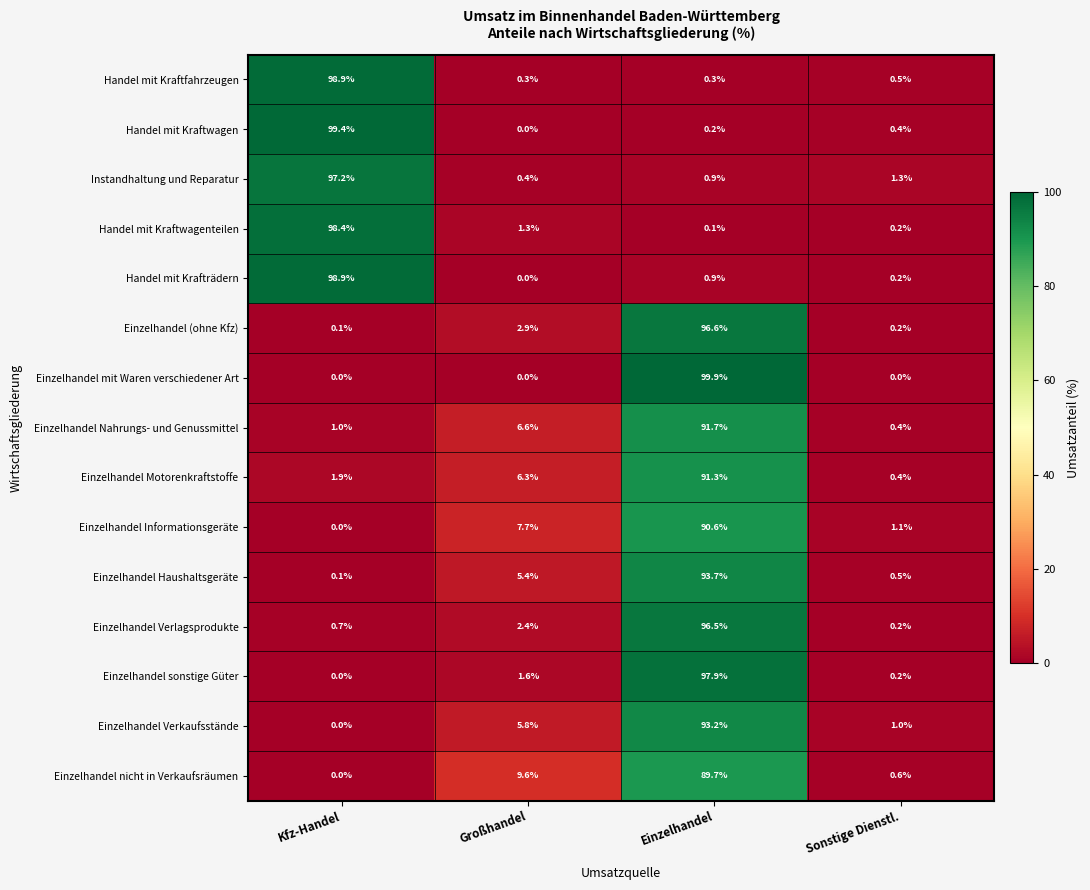

What is the difference between the second highest and second lowest values in the Einzelhandel Motorenkraftstoffe series?

4.4